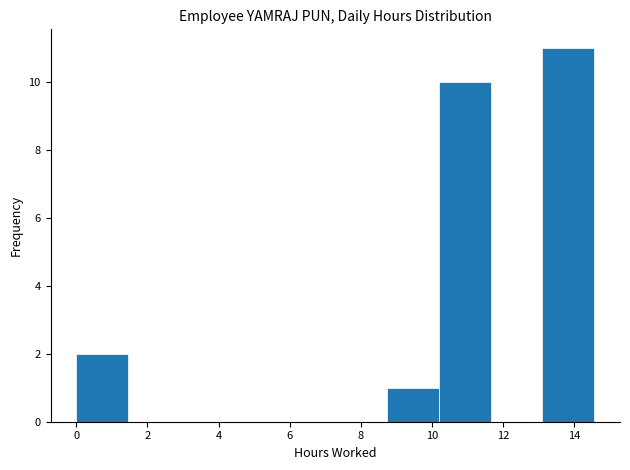

What is the height of the bar covering 8.8 to 10.2 on the x-axis? Neither the bar edges nor the heights are printed on the chart, so give them approximately, as read against the axes.

1